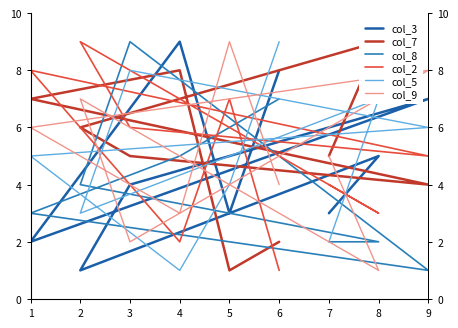

Is it true that col_9 equals 8 at 9?

True